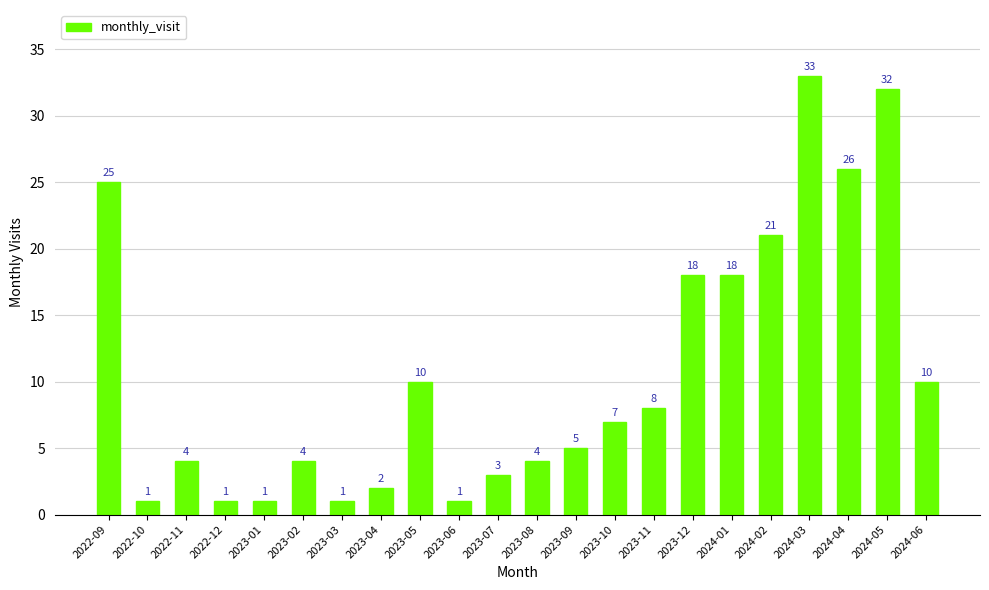

Which has a higher value, 2022-09 or 2023-12?

2022-09